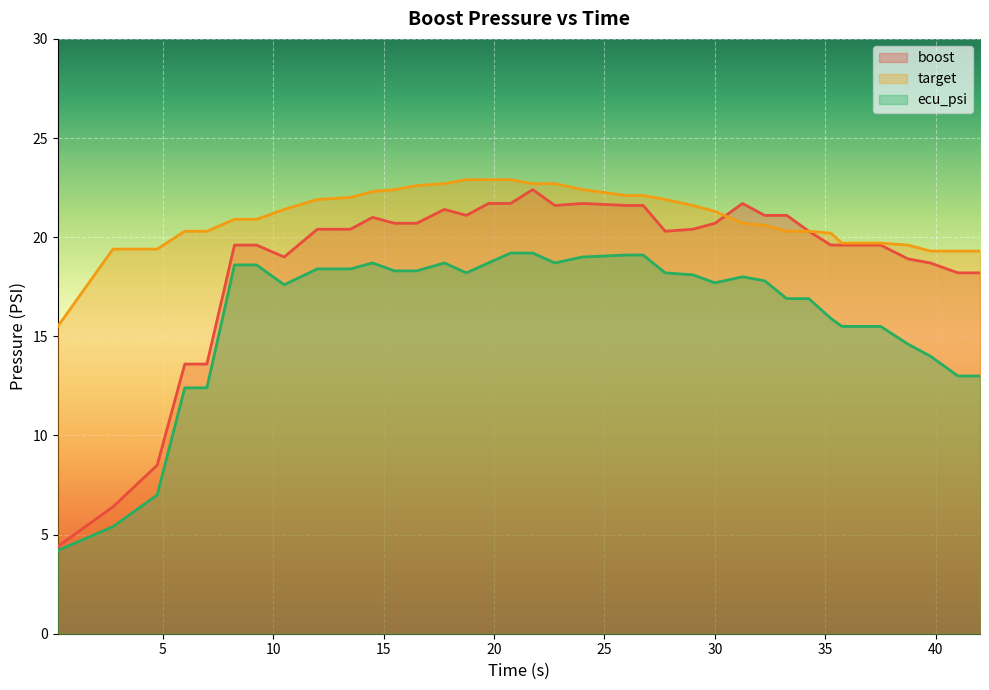

True or false: ecu_psi and boost cross at least once.

False